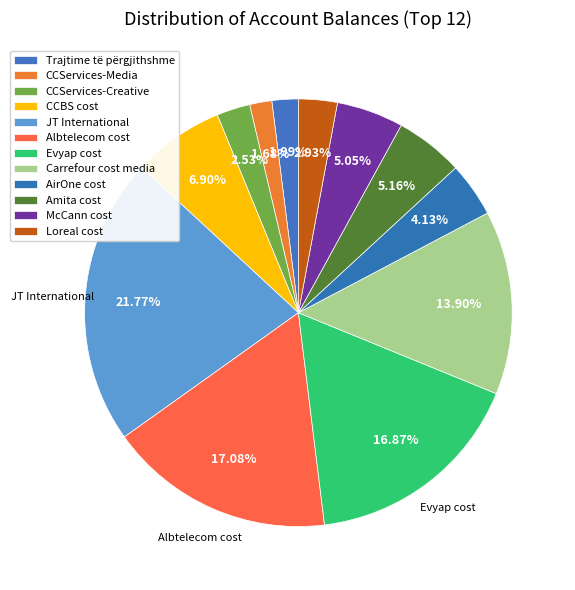

Combined, do Albtelecom cost and Carrefour cost media account for over 50%?

No